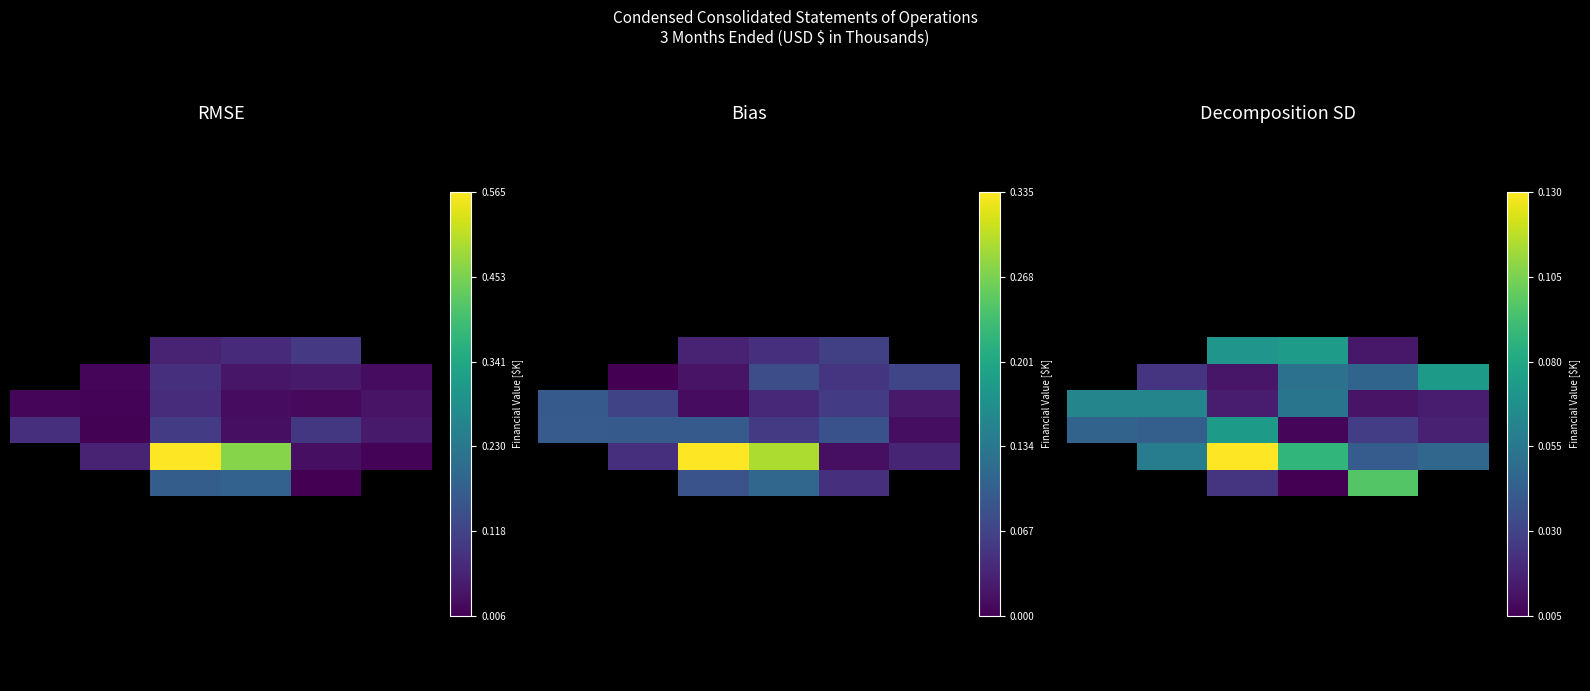

What is the difference between the highest and lowest values at 4?

0.1